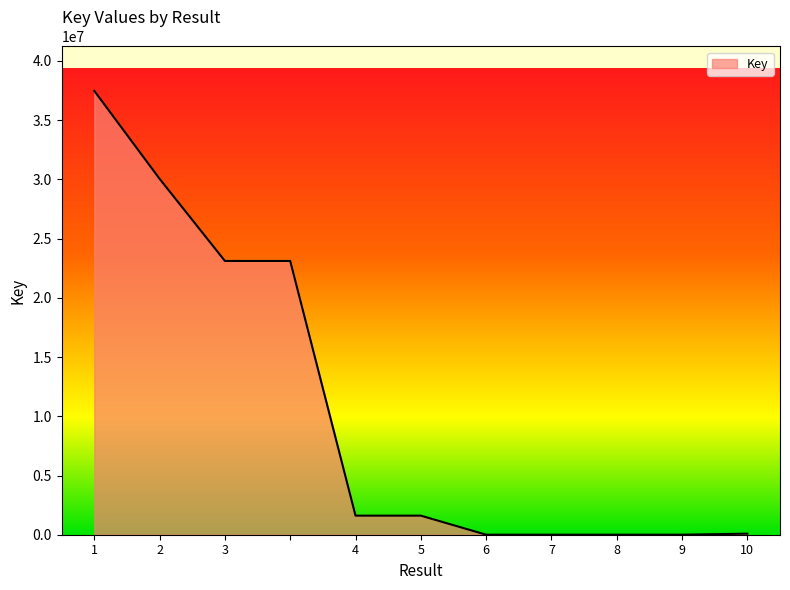

What is the difference between the maximum and minimum values?

37471710